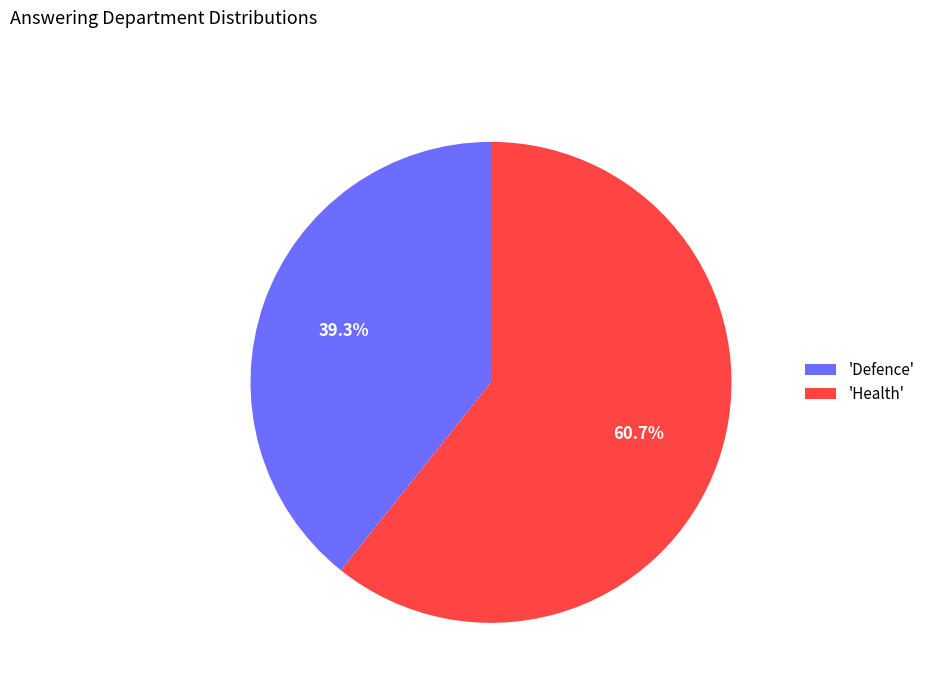

To the nearest percent, what is the average slice percentage?

50%